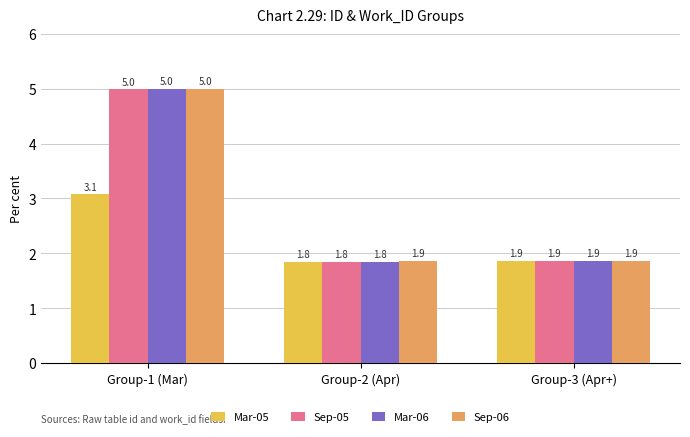

Reading left to right, transcribe all the data shown in this chart.

Mar-05: Group-1 (Mar)=3.1	Group-2 (Apr)=1.8	Group-3 (Apr+)=1.9
Sep-05: Group-1 (Mar)=5.0	Group-2 (Apr)=1.8	Group-3 (Apr+)=1.9
Mar-06: Group-1 (Mar)=5.0	Group-2 (Apr)=1.8	Group-3 (Apr+)=1.9
Sep-06: Group-1 (Mar)=5.0	Group-2 (Apr)=1.9	Group-3 (Apr+)=1.9